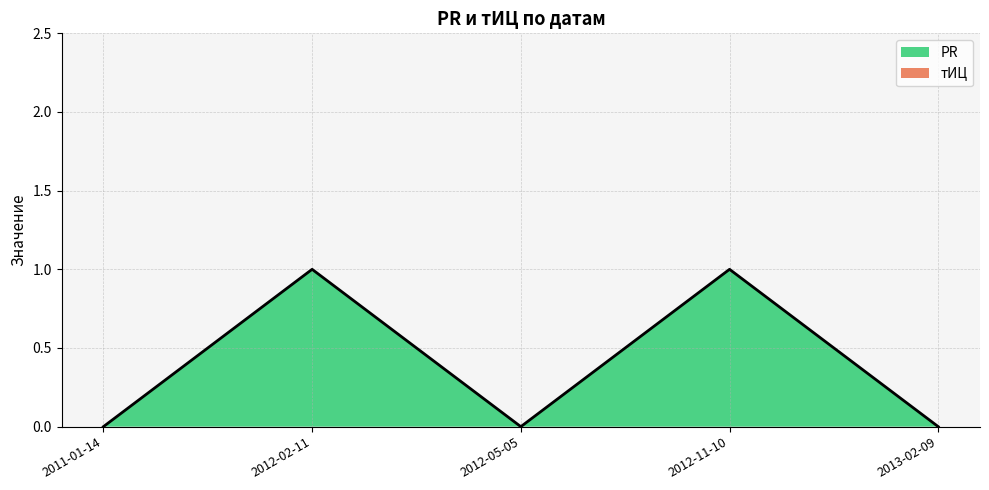

Does the chart display data point markers on the line(s)?

No